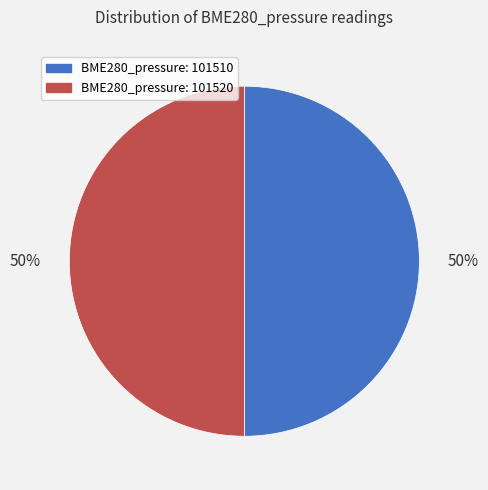

To the nearest percent, what is the average slice percentage?

50%